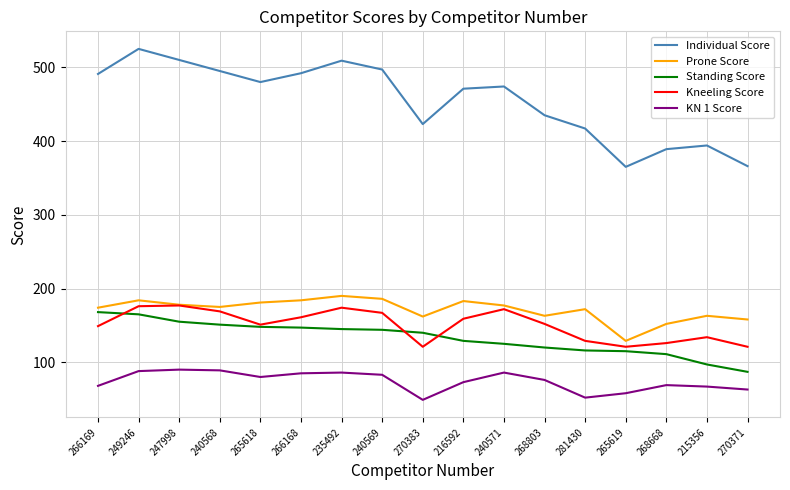

What position from the right is 247998?

15